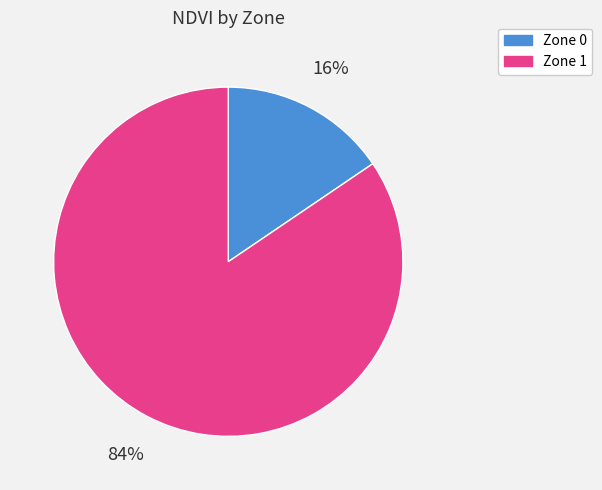

Do Zone 1 and Zone 0 together represent more than half of the pie?

Yes